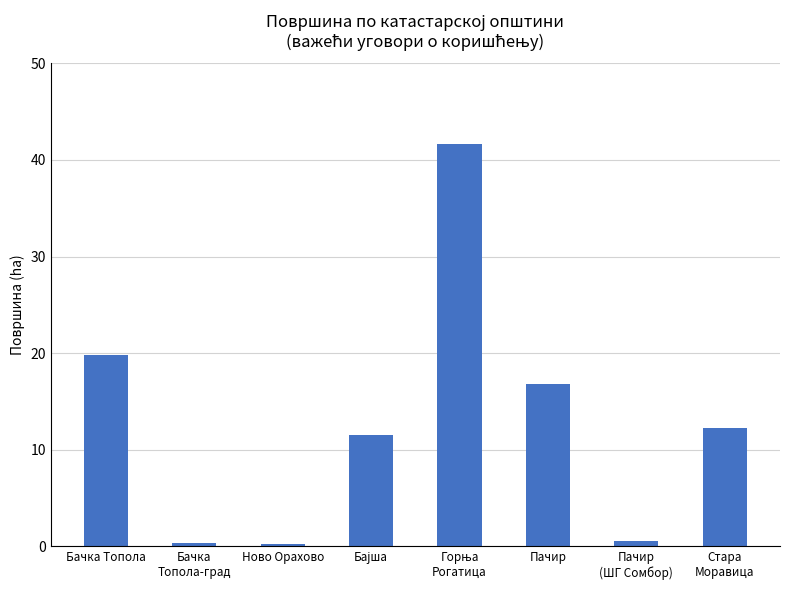

What position from the right is Ново Орахово?

6